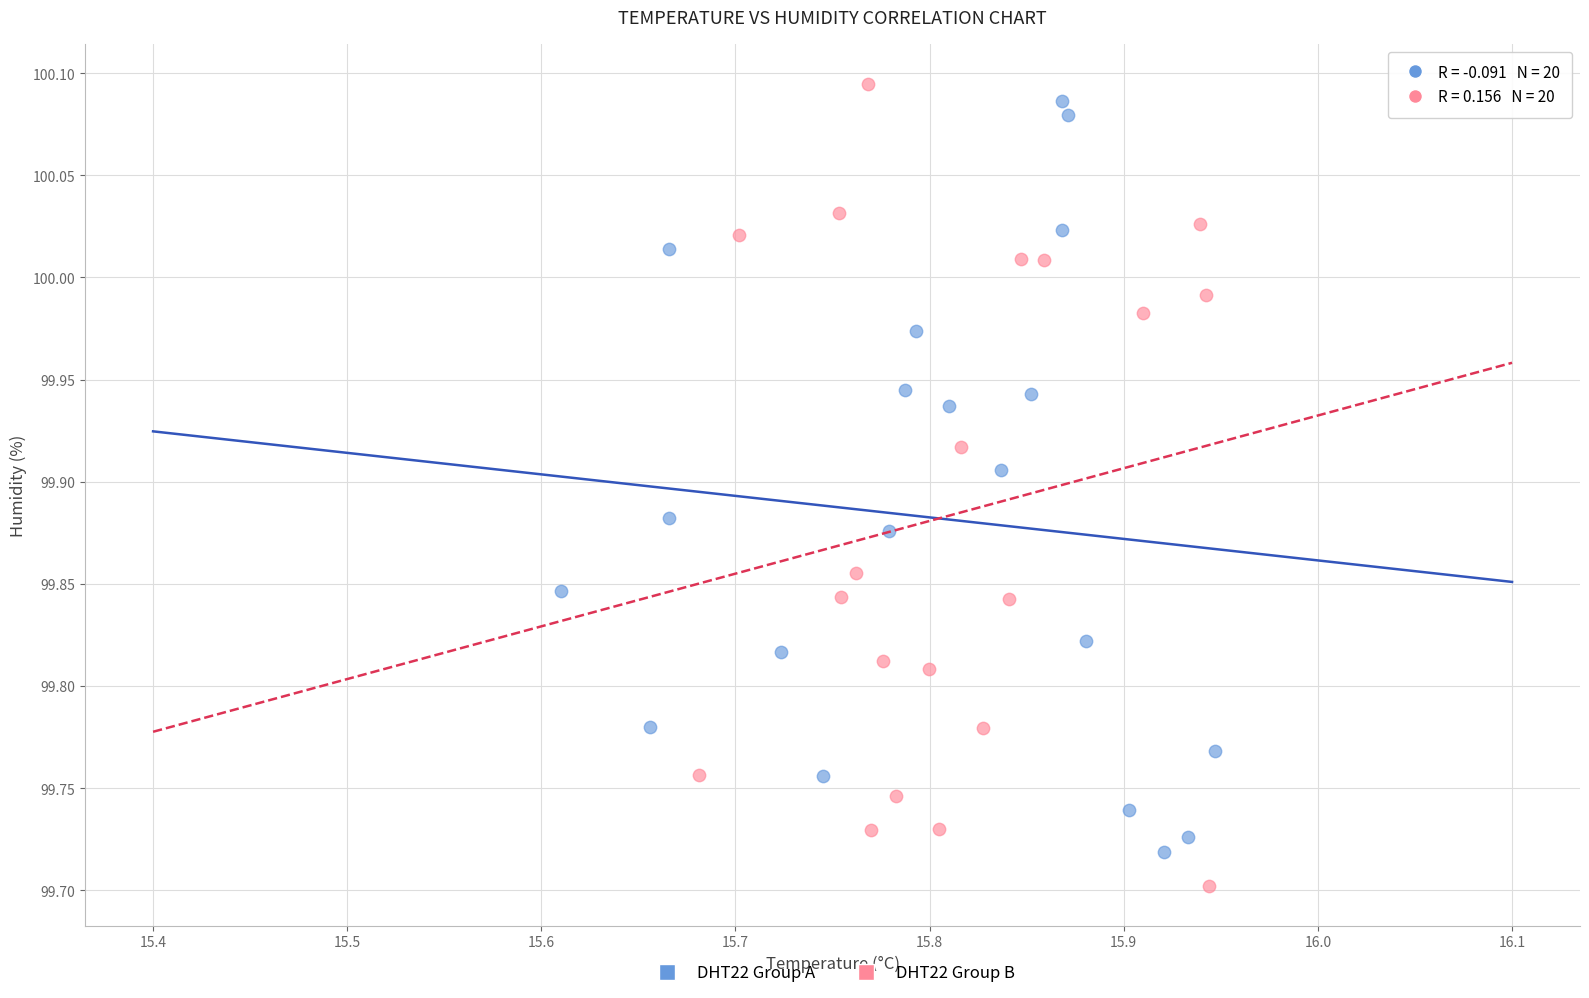

Which series contains the lowest Y value?

DHT22 Group B